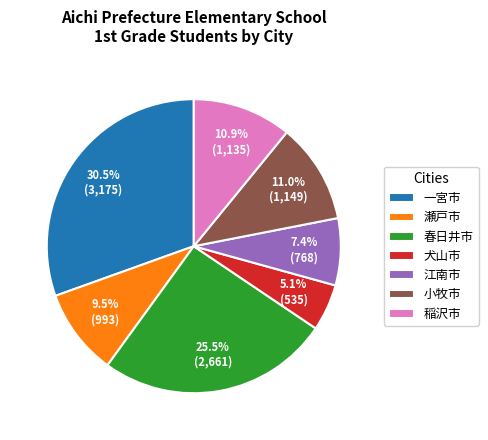

The 瀬戸市 slice represents 1% of the pie. True or false?

False